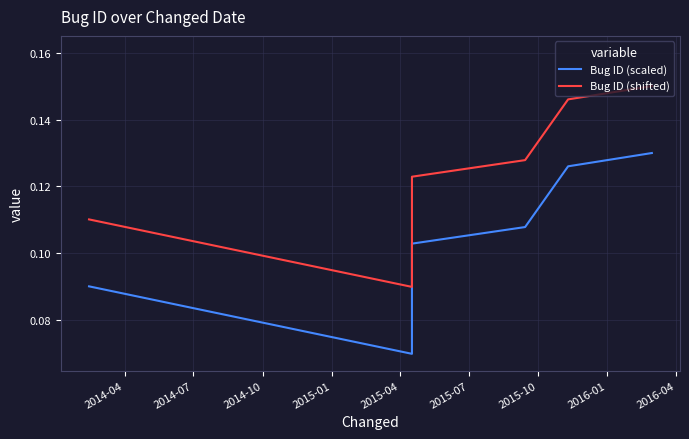

Is it true that Bug ID (shifted) equals 0.0 at 2014-07?

False